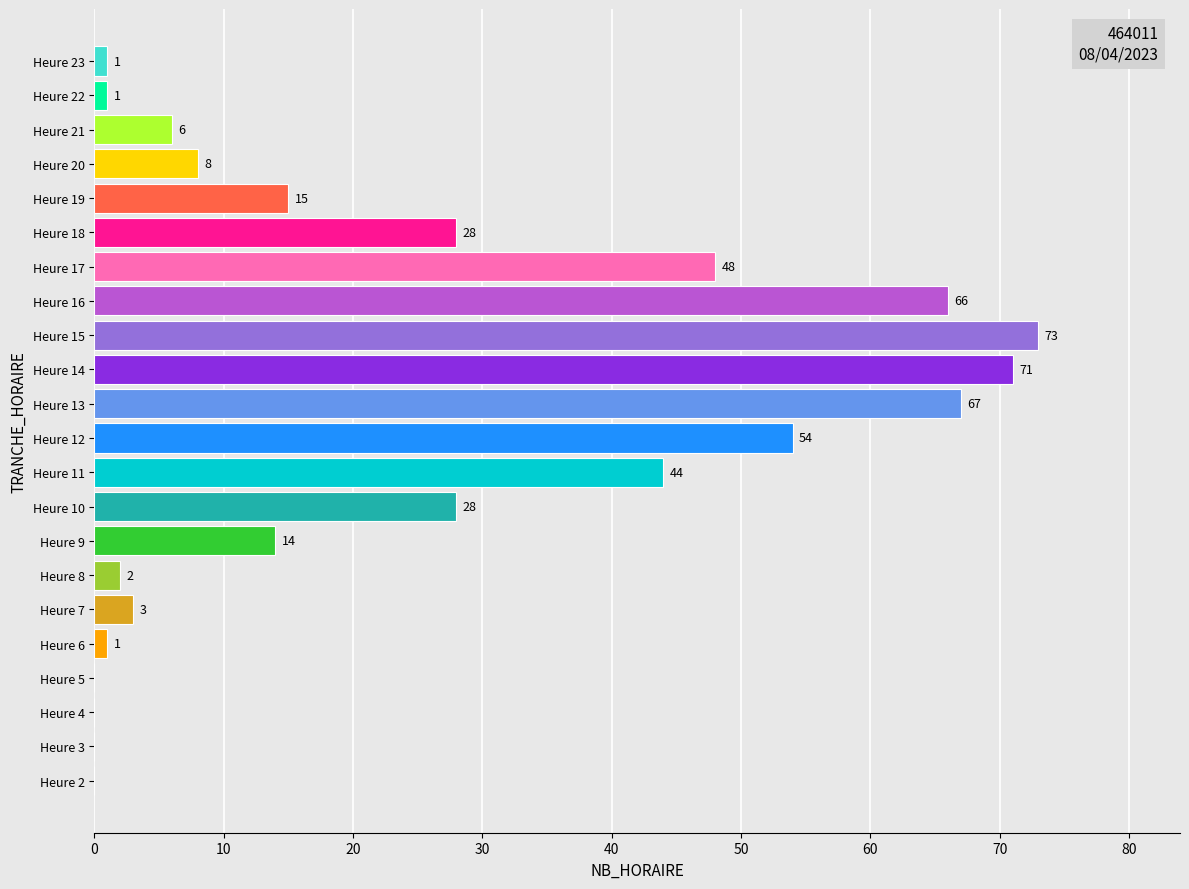

Read the value at Heure 18.

28